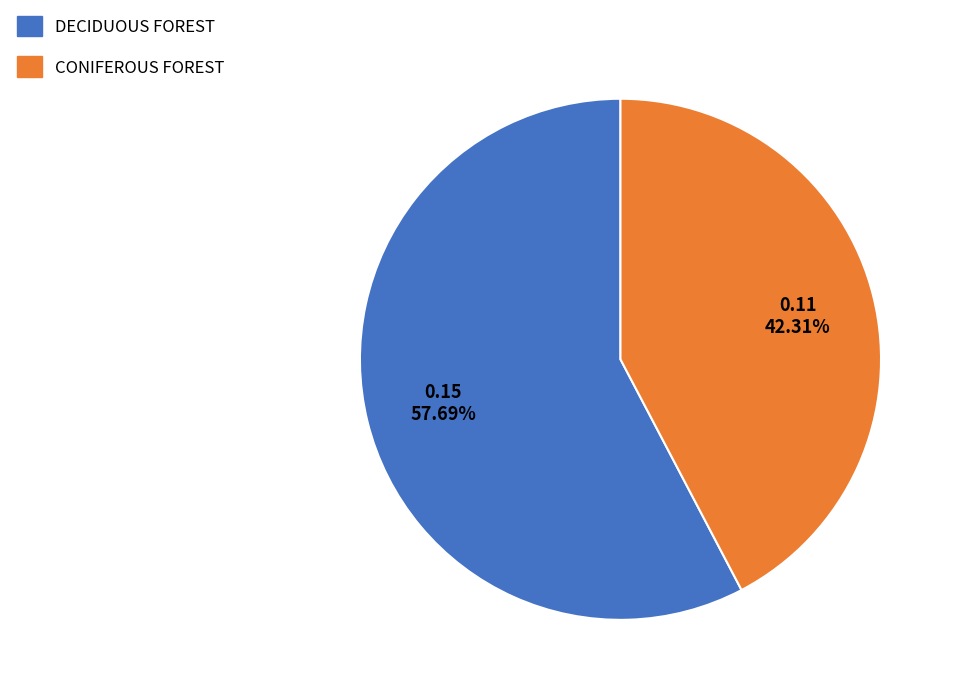

Does any single category account for the majority?

Yes